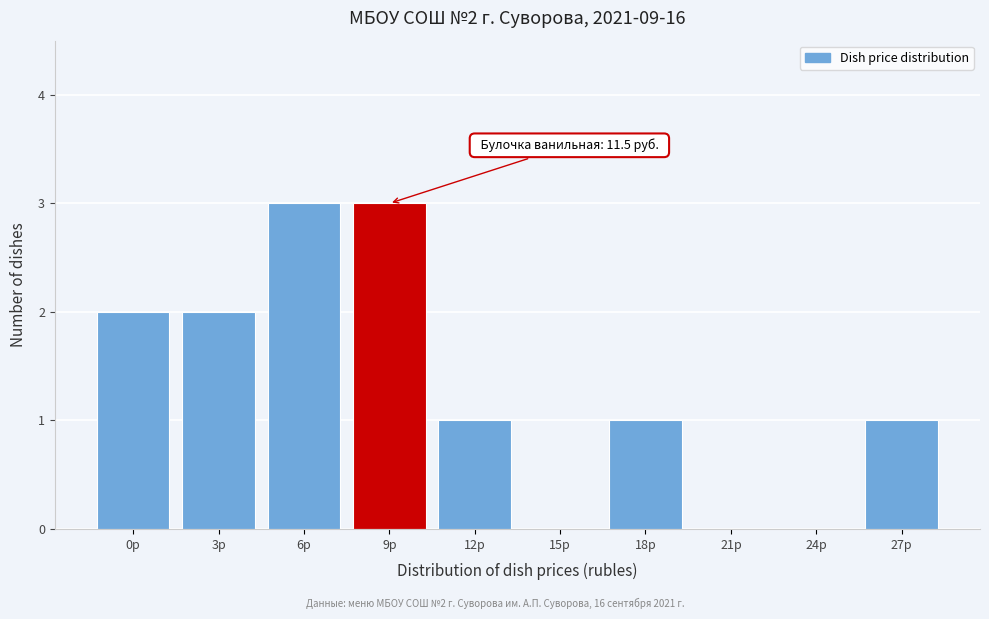

Reading left to right, transcribe all the data shown in this chart.

0р=2	3р=2	6р=3	9р=3	12р=1	15р=0	18р=1	21р=0	24р=0	27р=1